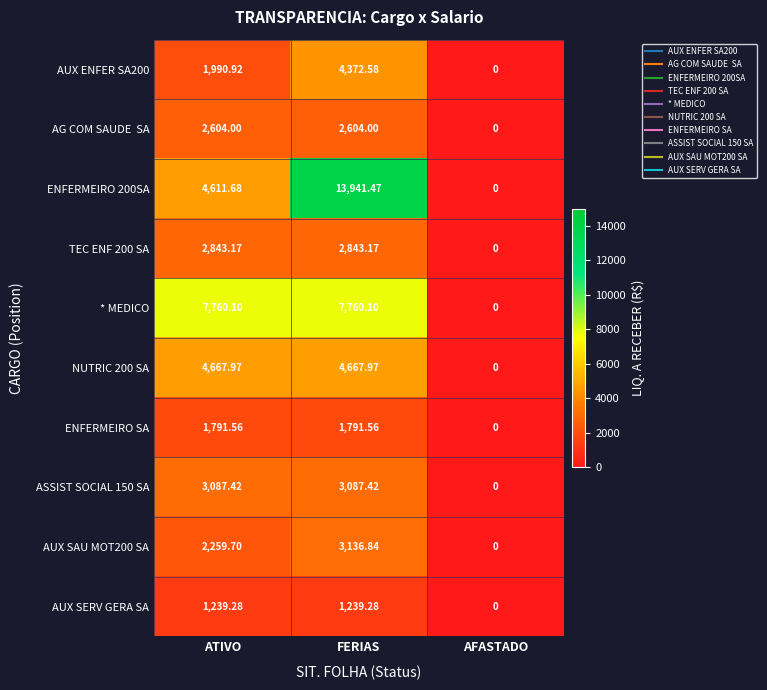

Which label corresponds to the largest value in the chart?

FERIAS